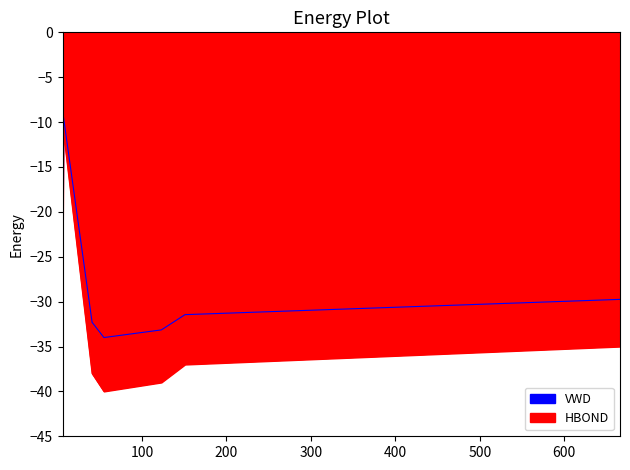

True or false: HBOND has a value of 35 at F.

True